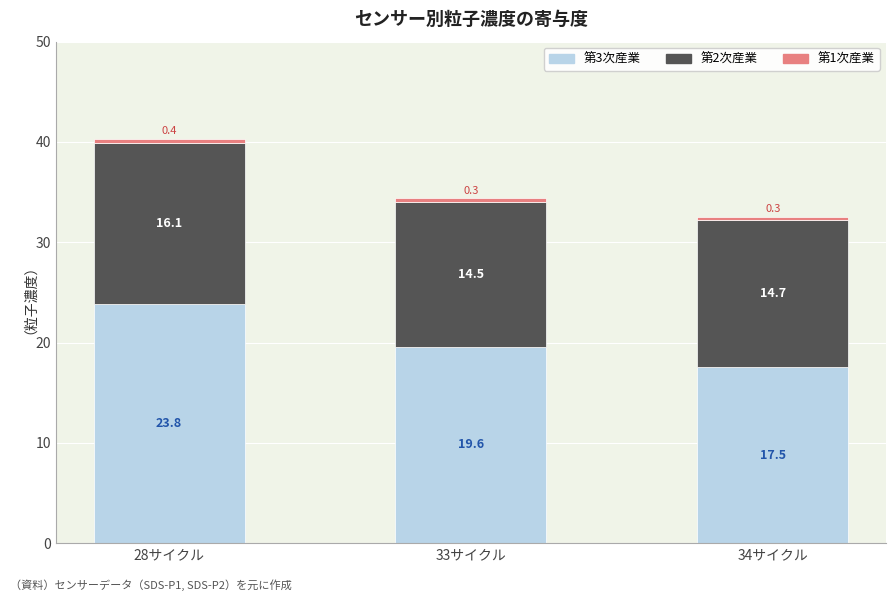

How many data points does each series have?

3